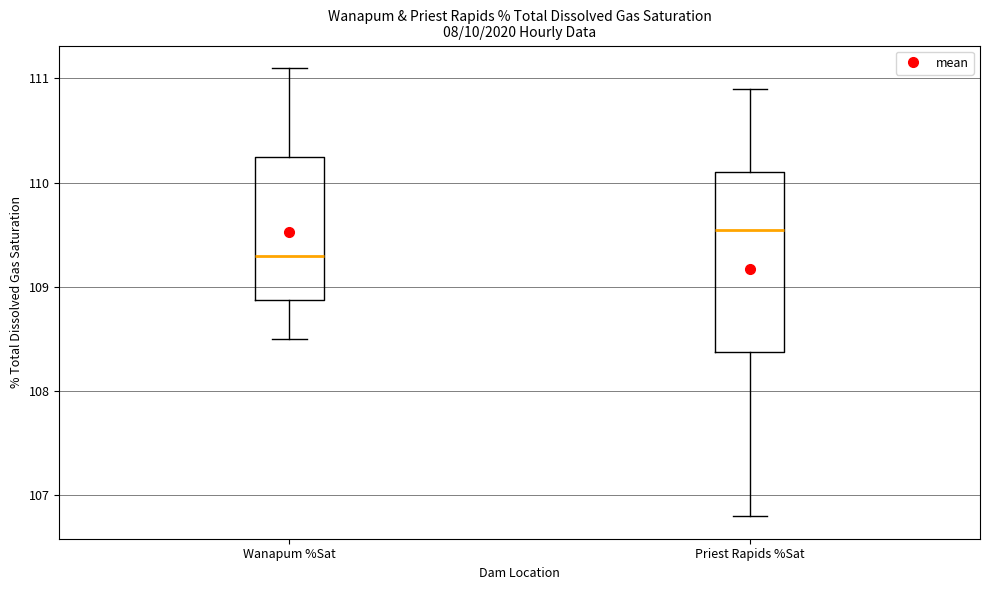

Where is the upper edge of the box for Priest Rapids %Sat on the y-axis? The values are not printed on the chart, so give them approximately, as read against the axis.

110.1